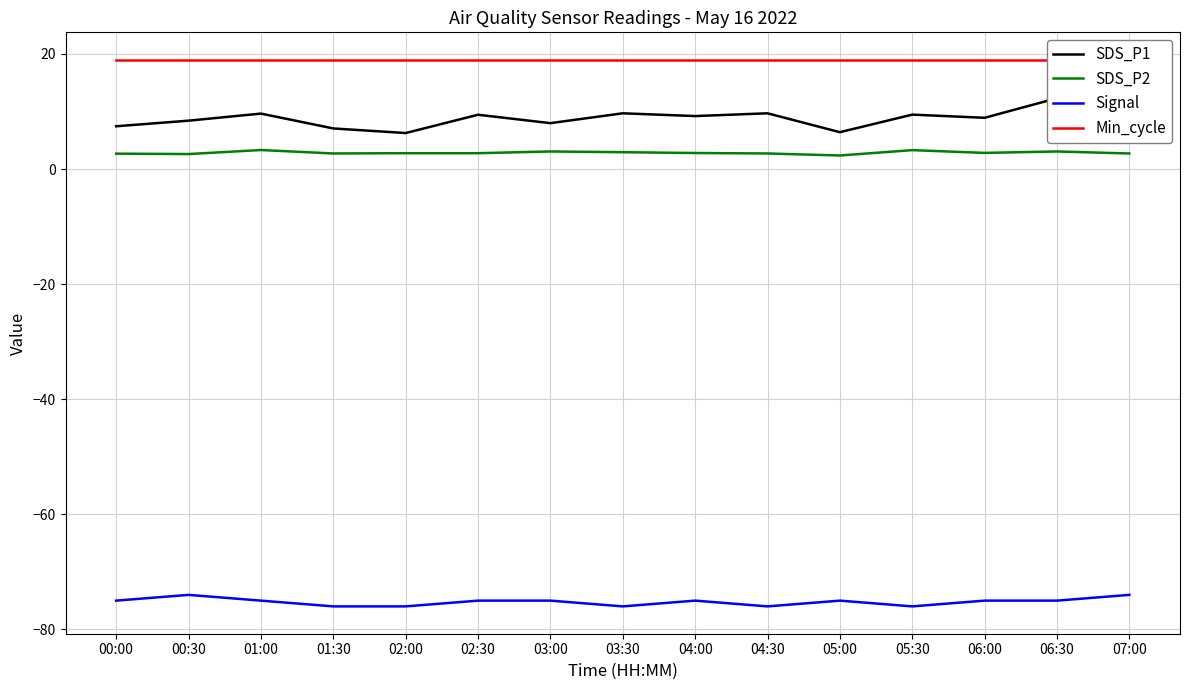

Which category has the lowest value in the Signal series?

01:30